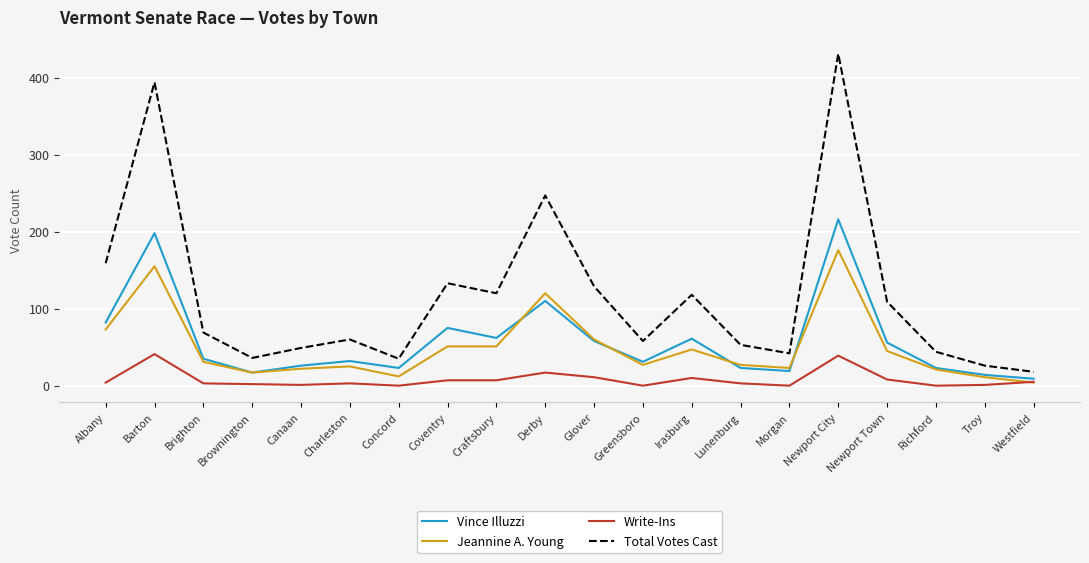

True or false: Total Votes Cast has more than 2 interior local peaks.

True